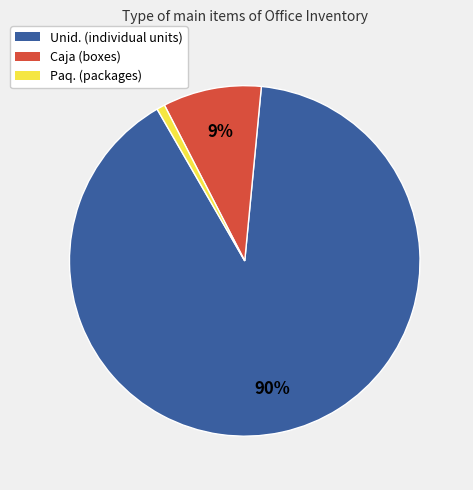

What is the ratio of the value at Caja to the value at Unid.?

0.1